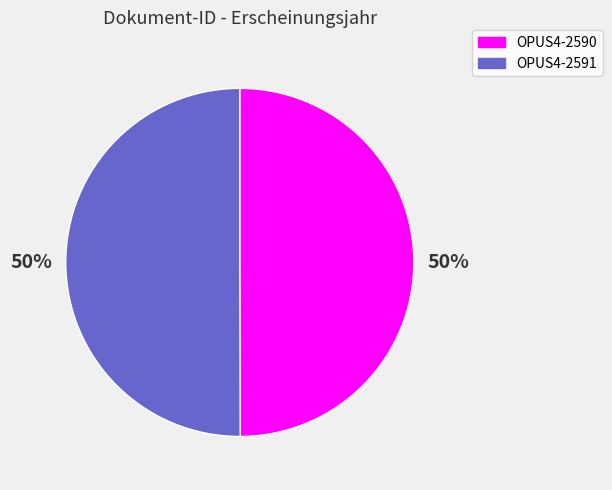

Is the sum of OPUS4-2590 and OPUS4-2591 greater than half?

Yes